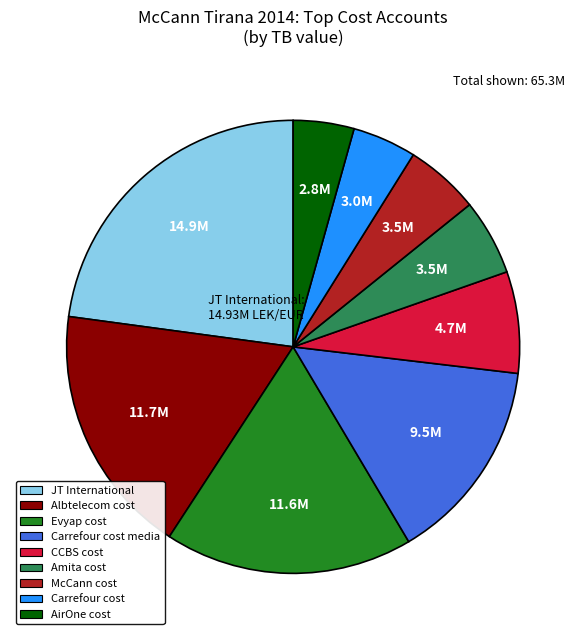

Which category has the biggest portion of the pie?

JT International